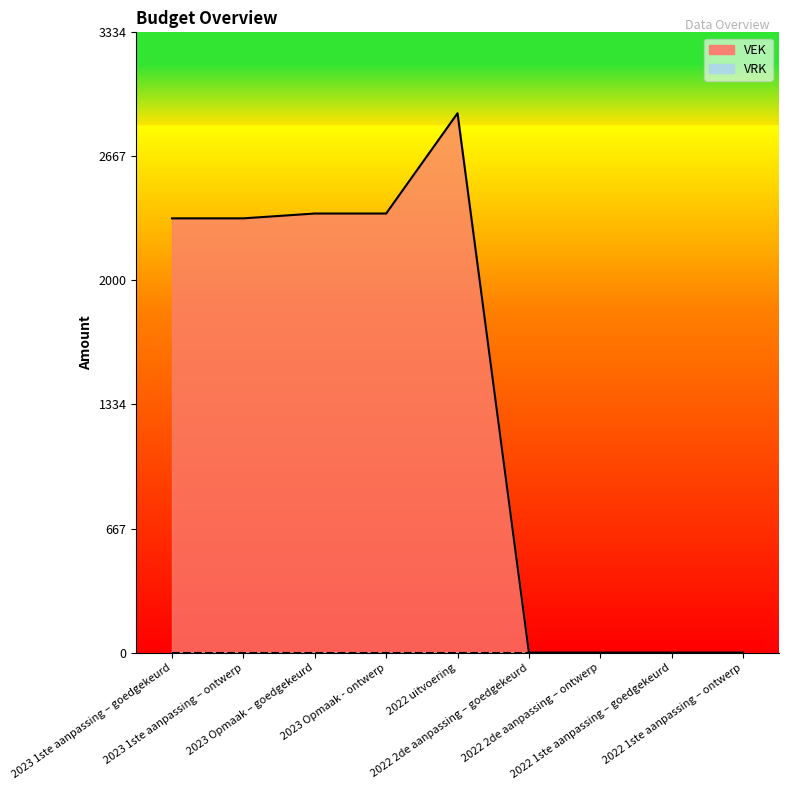

How many points are higher than both their immediate neighbors (excluding endpoints)?

1